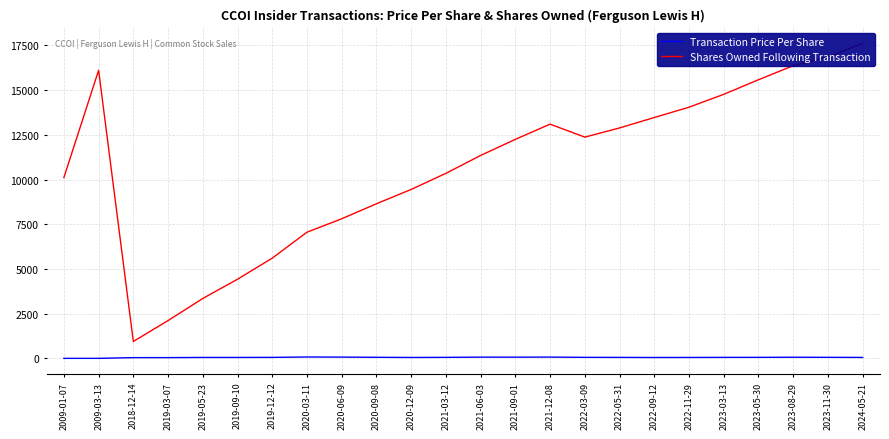

Reading left to right, list all the values displayed in this chart.

Transaction Price Per Share: 2009-01-07=6.8	2009-03-13=7.4	2018-12-14=47.2	2019-03-07=48.6	2019-05-23=57.4	2019-09-10=58.3	2019-12-12=61.5	2020-03-11=82.8	2020-06-09=76.5	2020-09-08=66.0	2020-12-09=57.0	2021-03-12=62.7	2021-06-03=75.6	2021-09-01=73.8	2021-12-08=77.3	2022-03-09=63.3	2022-05-31=60.7	2022-09-12=55.1	2022-11-29=57.5	2023-03-13=61.5	2023-05-30=63.2	2023-08-29=69.6	2023-11-30=64.6	2024-05-21=58.9
Shares Owned Following Transaction: 2009-01-07=10112.0	2009-03-13=16112.0	2018-12-14=950.0	2019-03-07=2120.0	2019-05-23=3355.0	2019-09-10=4430.0	2019-12-12=5610.0	2020-03-11=7060.0	2020-06-09=7810.0	2020-09-08=8650.0	2020-12-09=9450.0	2021-03-12=10350.0	2021-06-03=11350.0	2021-09-01=12250.0	2021-12-08=13100.0	2022-03-09=12375.0	2022-05-31=12887.0	2022-09-12=13471.0	2022-11-29=14047.0	2023-03-13=14766.0	2023-05-30=15582.0	2023-08-29=16367.0	2023-11-30=16850.0	2024-05-21=17623.0